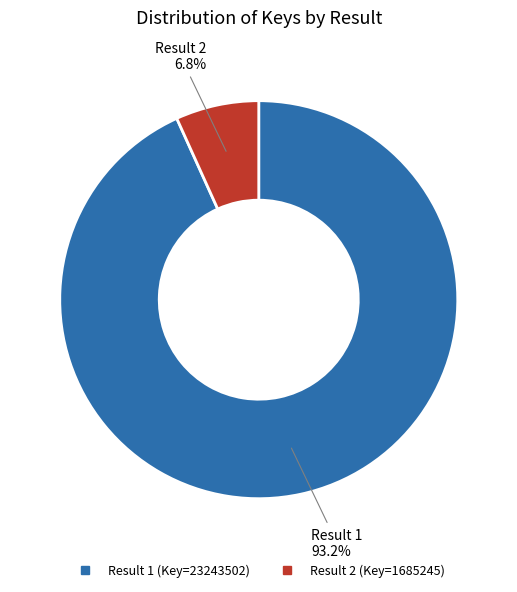

Does any single category account for the majority?

Yes